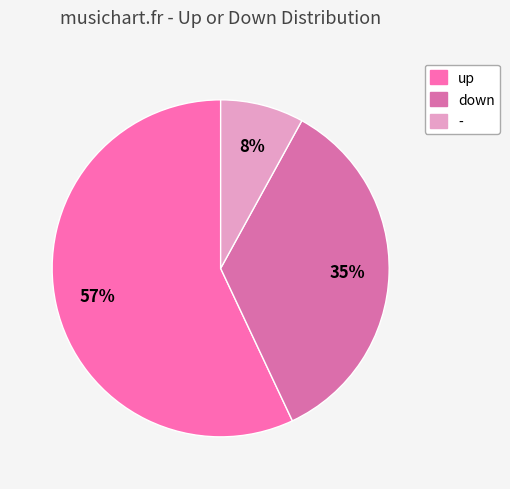

What percentage is the down slice, to the nearest percent?

35%